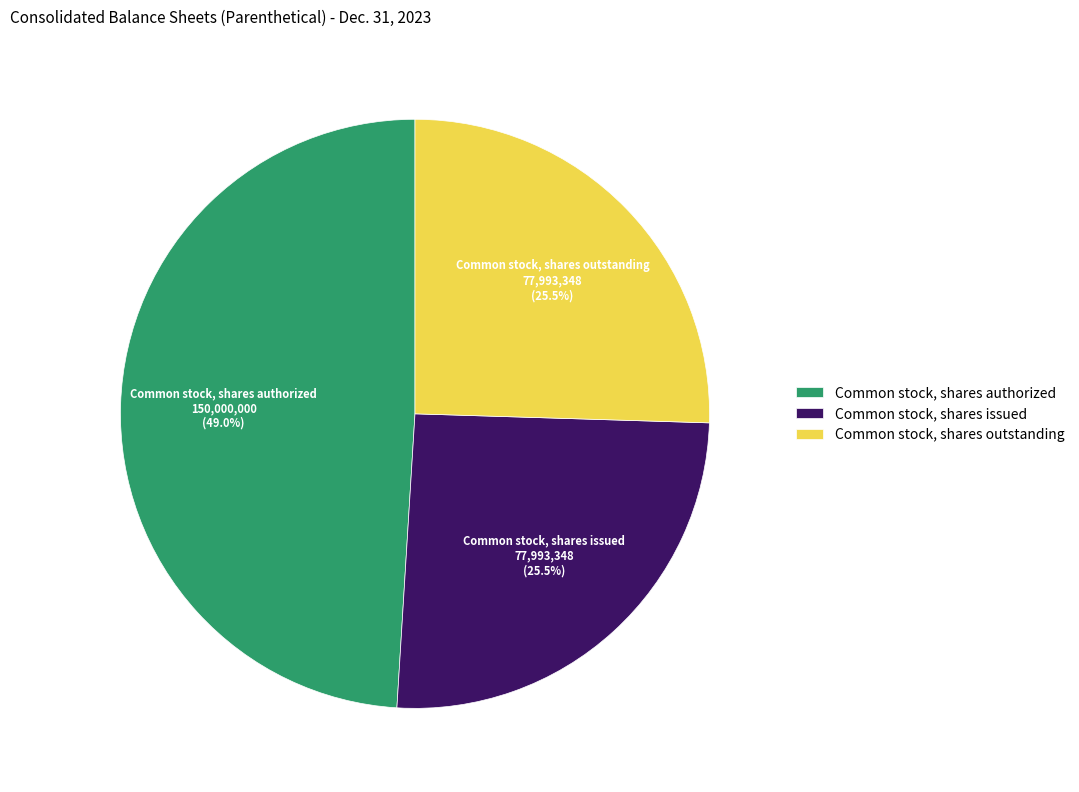

Which slice is the largest?

Common stock, shares authorized